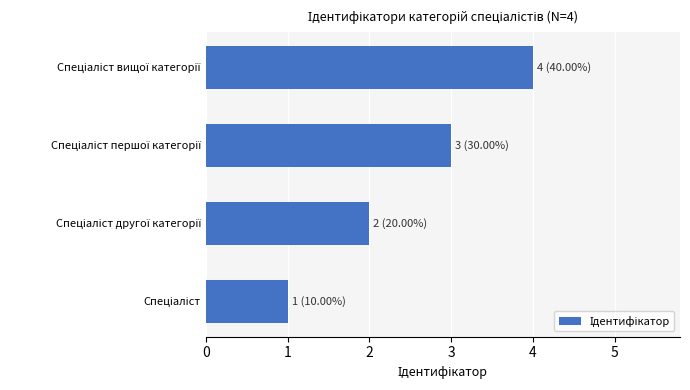

What is the sum of all values?

10